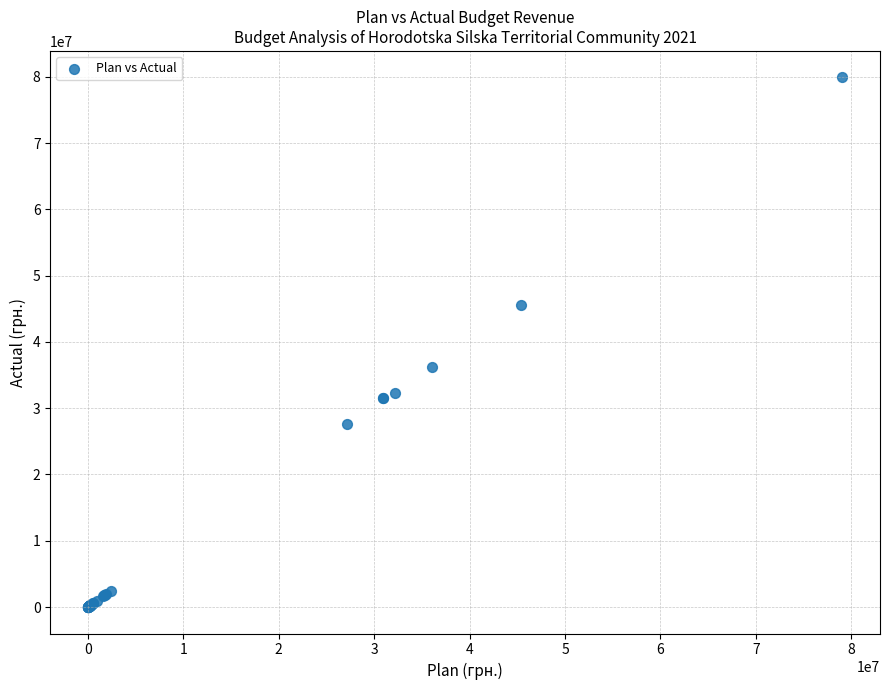

What Y value in the scatter plot is closest to 39954177?

36184810.8